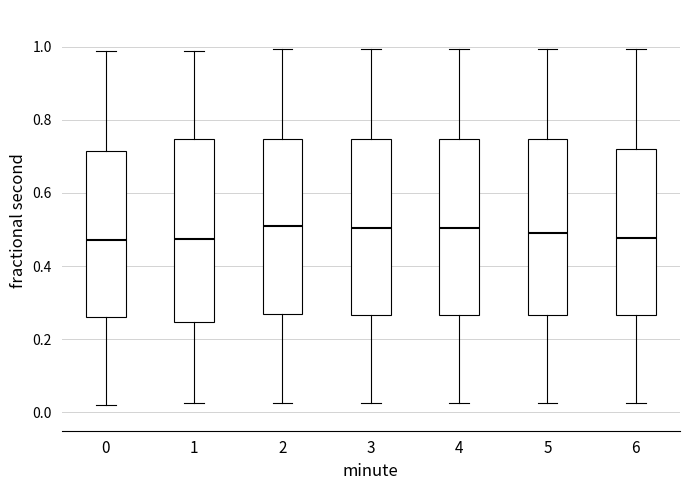

Where does the upper whisker of the box at x = 0 end on the y-axis? The values are not printed on the chart, so give them approximately, as read against the axis.

0.98